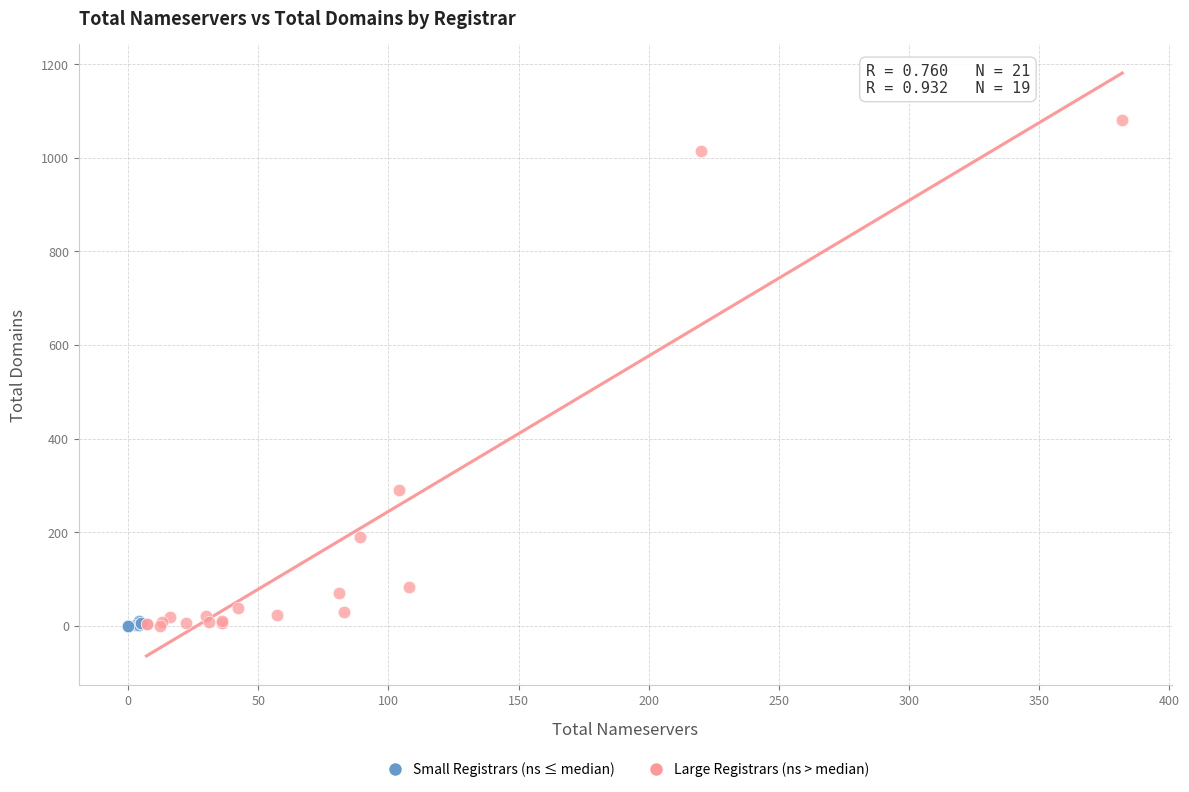

Which series contains the highest Y value?

Large Registrars (ns > median)